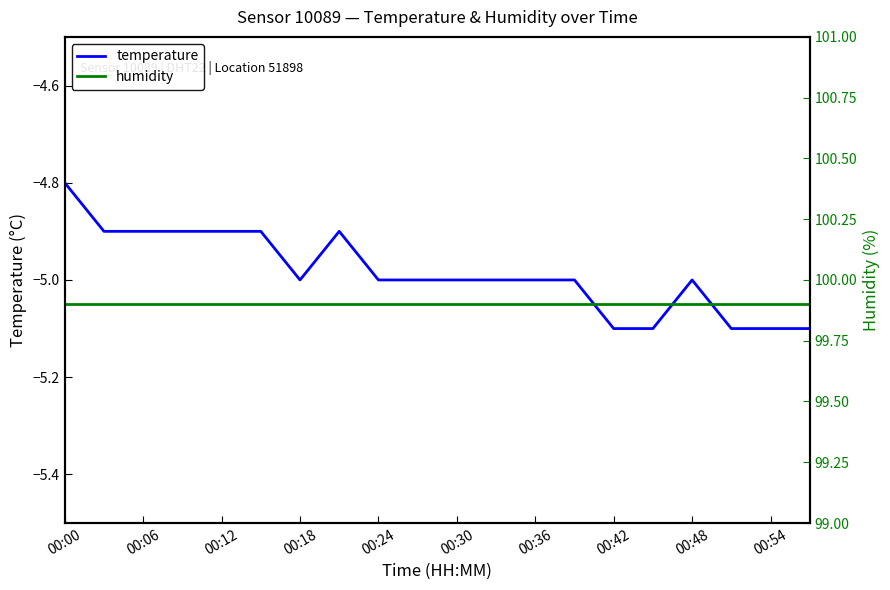

True or false: temperature and humidity cross at least once.

False